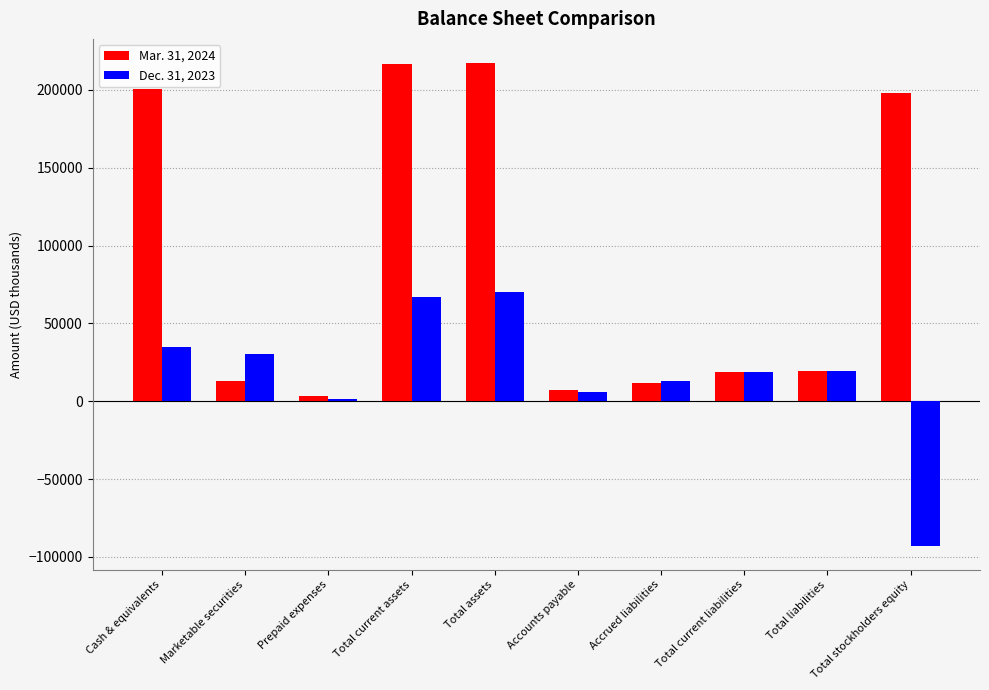

Count the number of data series in this chart.

2